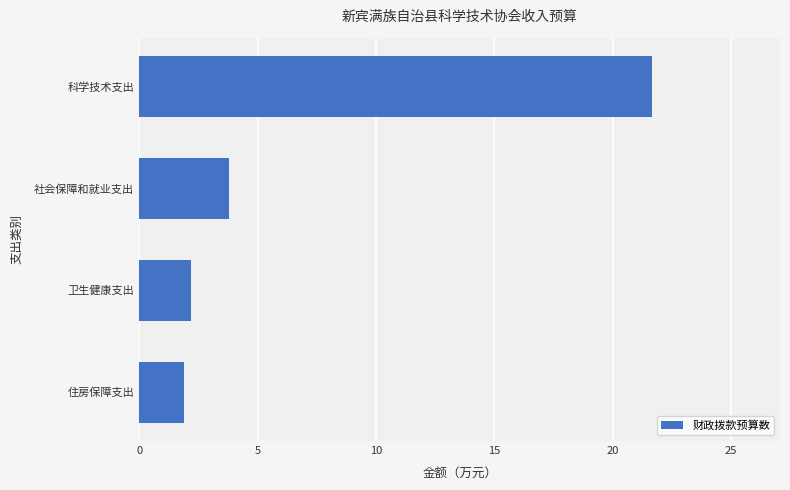

True or false: the data shows 3.8 at 社会保障和就业支出.

True